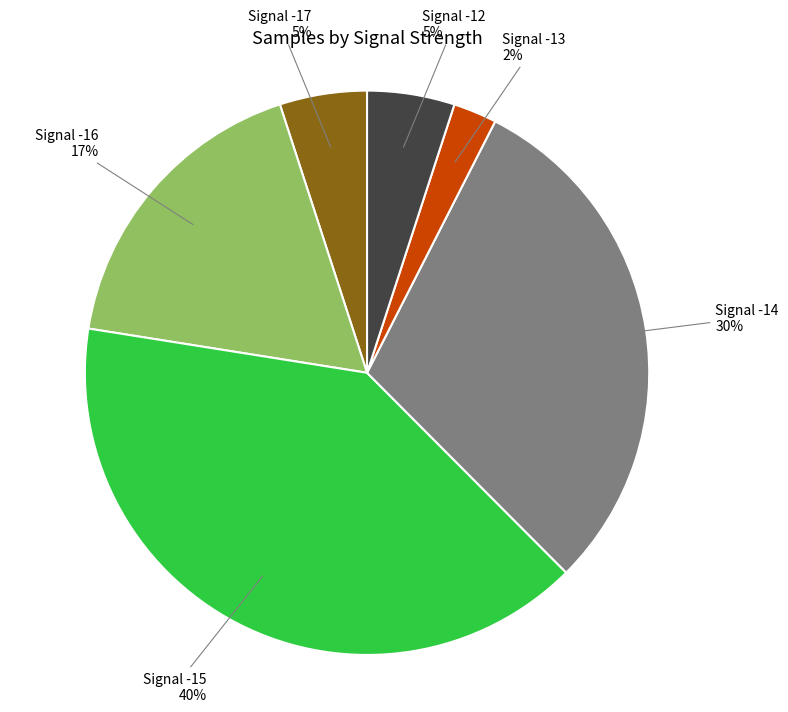

To the nearest percent, what is the average slice percentage?

17%